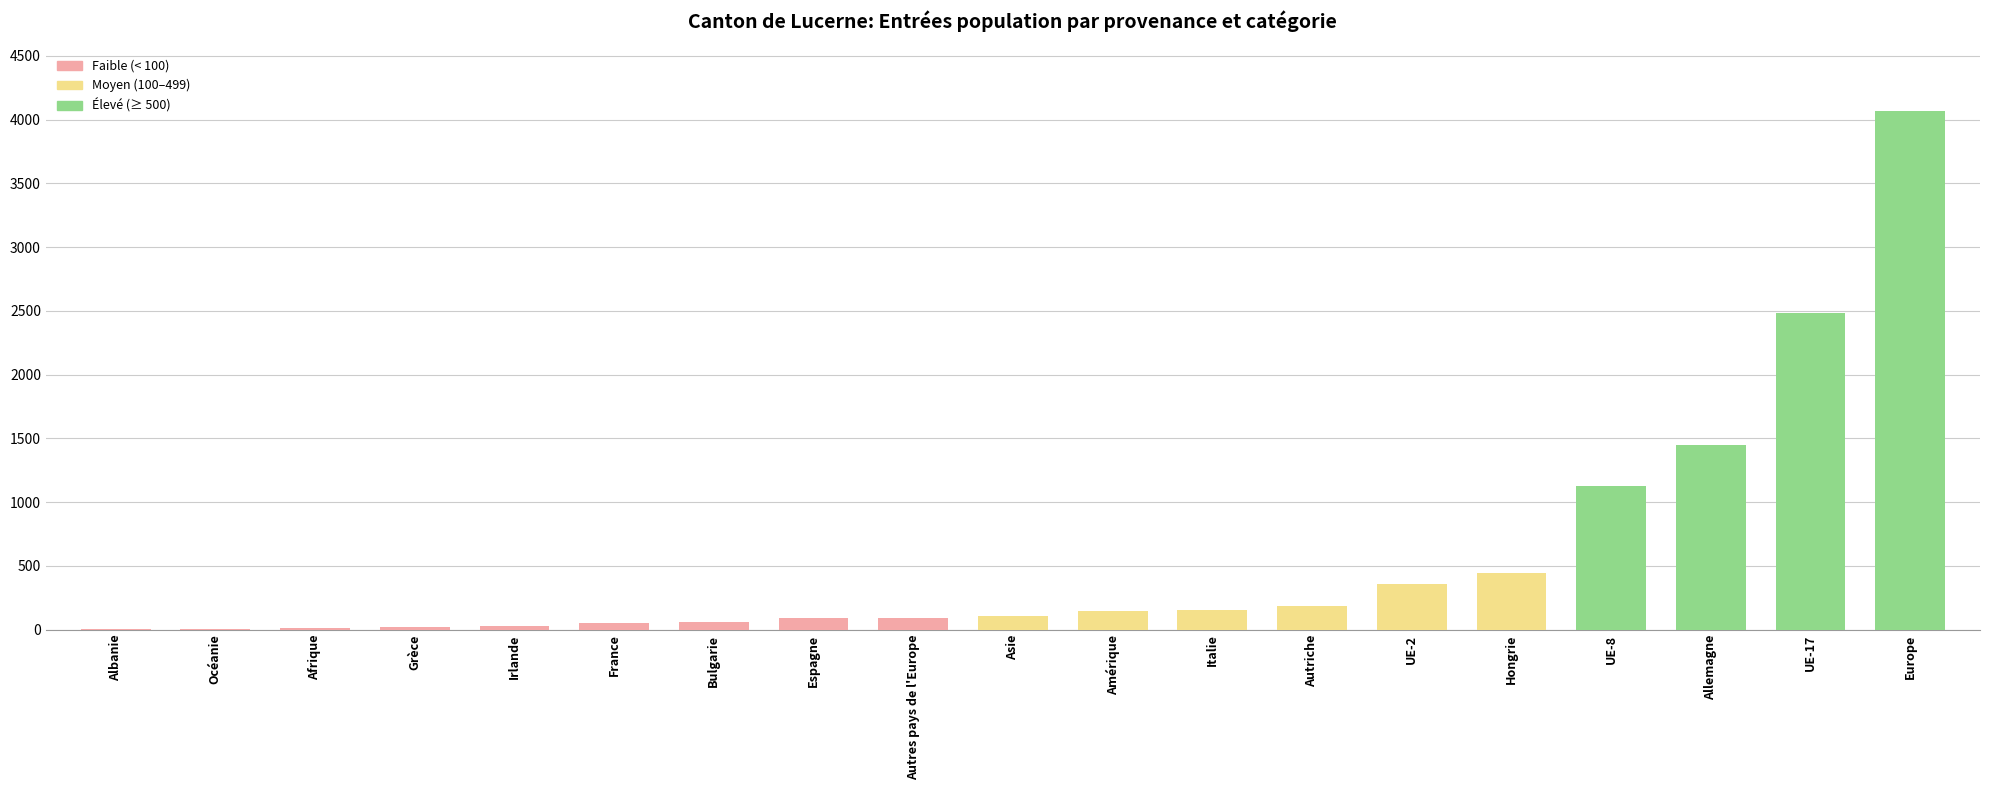

The chart shows a value of 6458 at Europe. True or false?

False